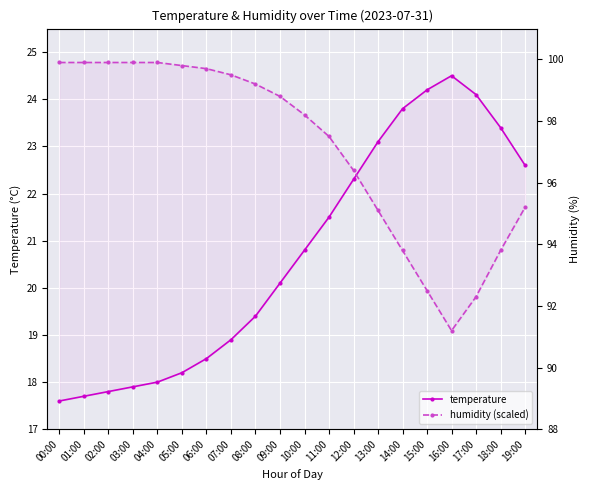

What is the label of the 13th point from the left?

12:00